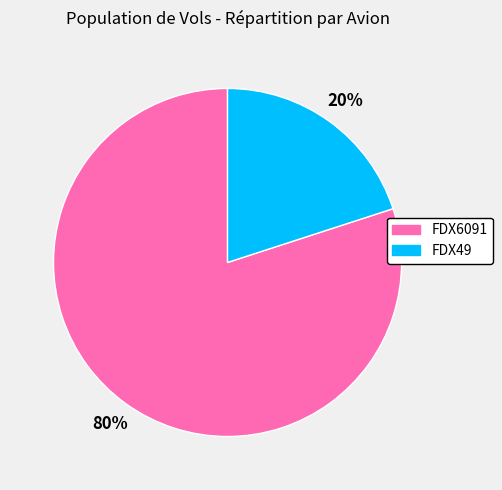

To the nearest percent, what is the difference between the FDX49 and FDX6091 slice percentages?

60%